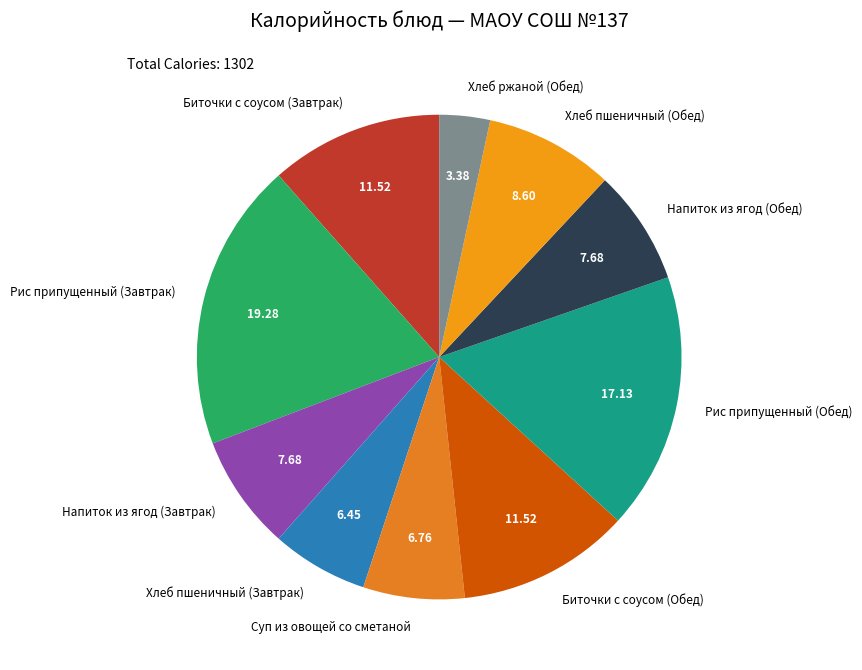

What is the largest slice in the pie chart?

Рис припущенный (Завтрак)